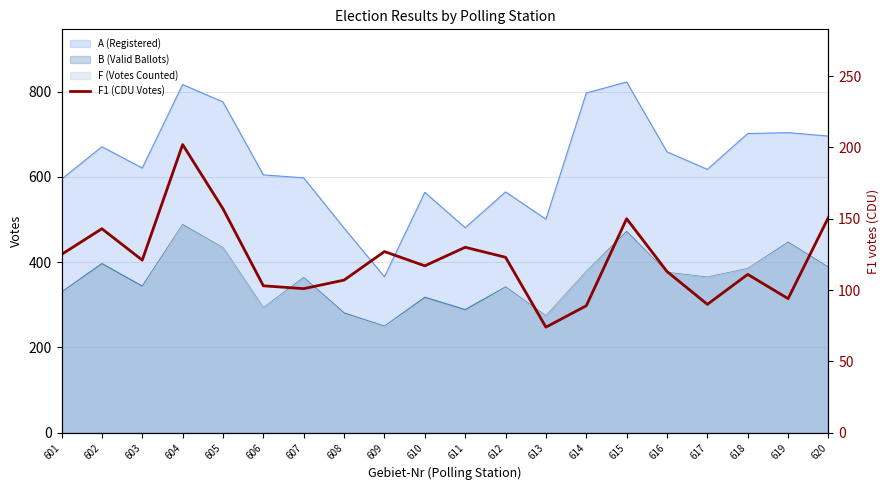

How many values are below 121?

10